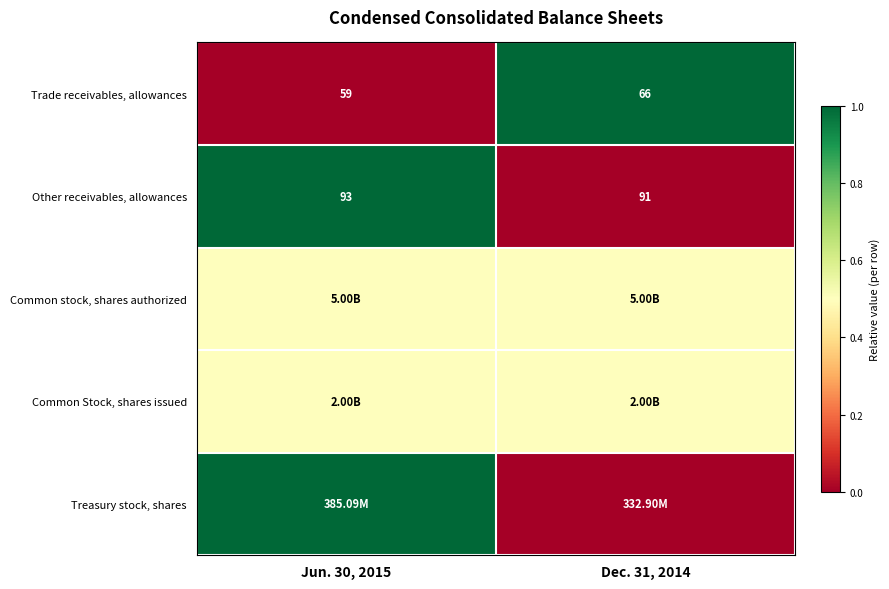

What is the difference between the maximum and minimum values in the Other receivables, allowances series?

2.0